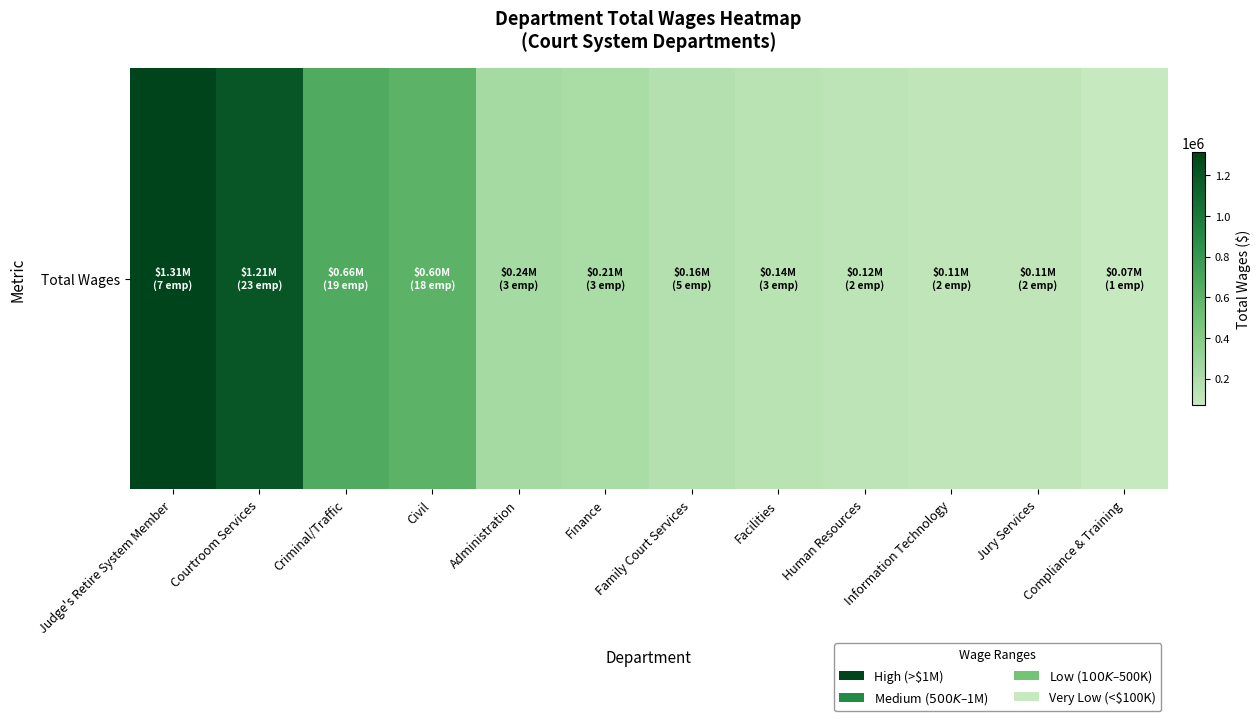

Read the value at Civil.

603456.0